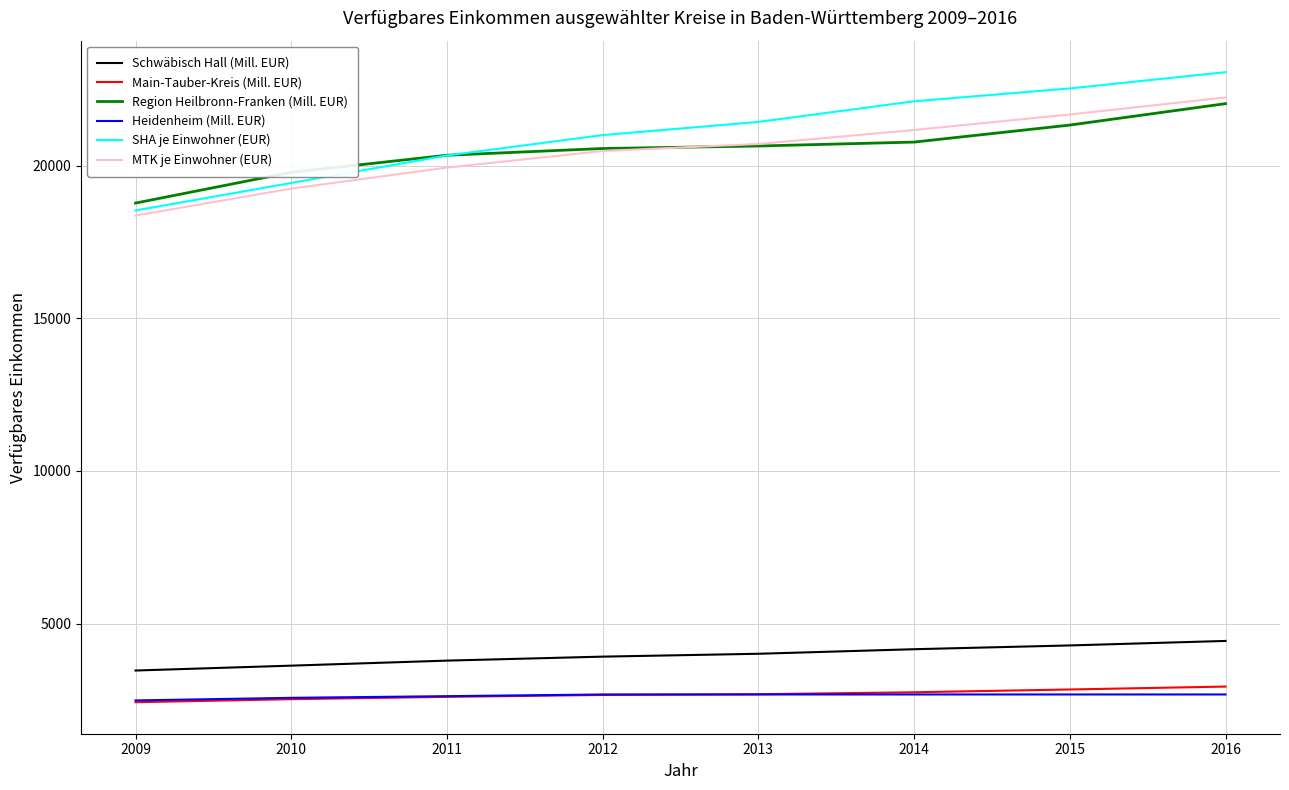

True or false: Main-Tauber-Kreis (Mill. EUR) and SHA je Einwohner (EUR) intersect in this chart.

False